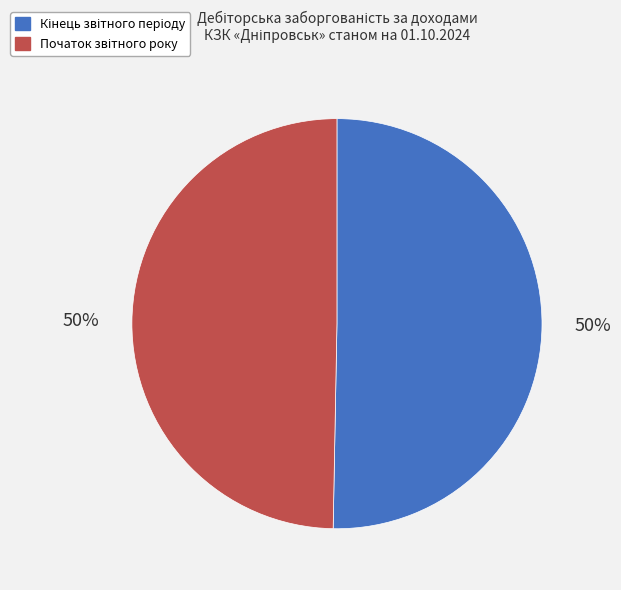

To the nearest percent, what is the average slice percentage?

50%